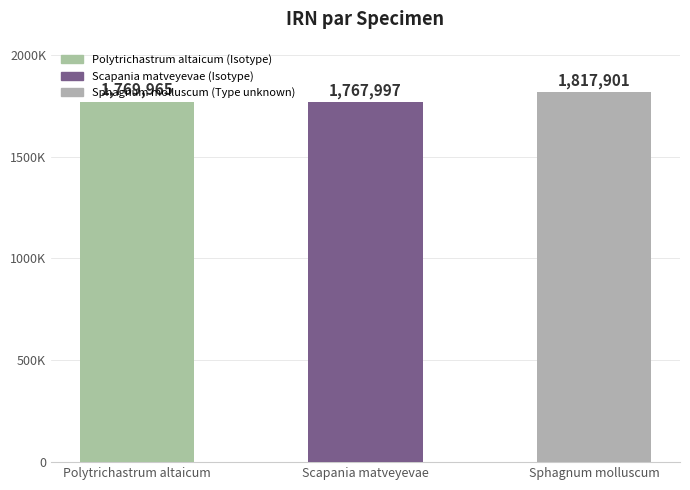

What is the smallest value displayed?

1767997